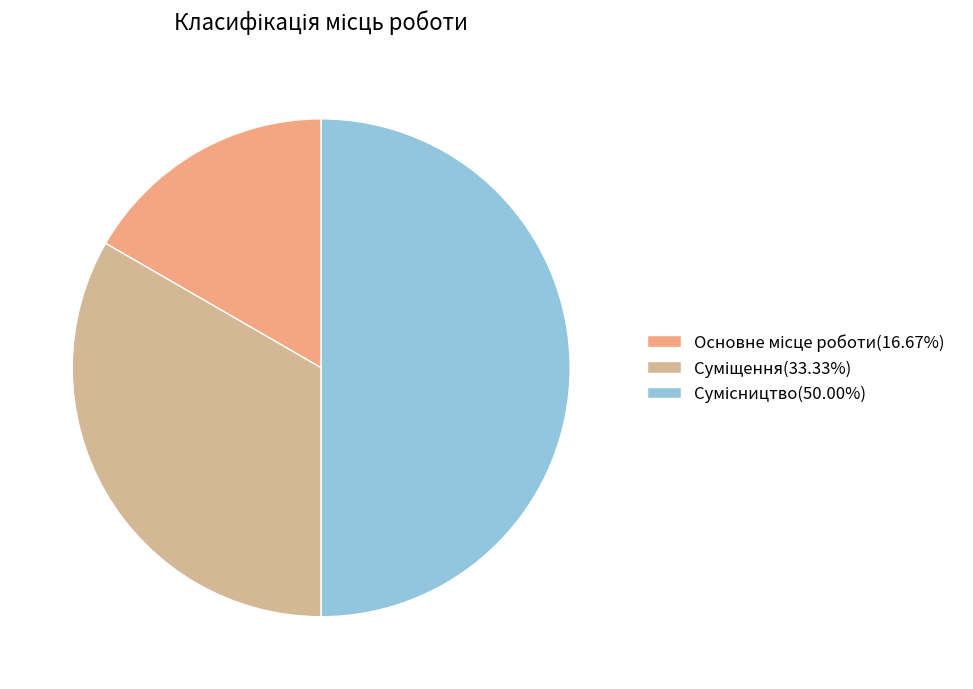

To the nearest percent, what is the average slice percentage?

33%